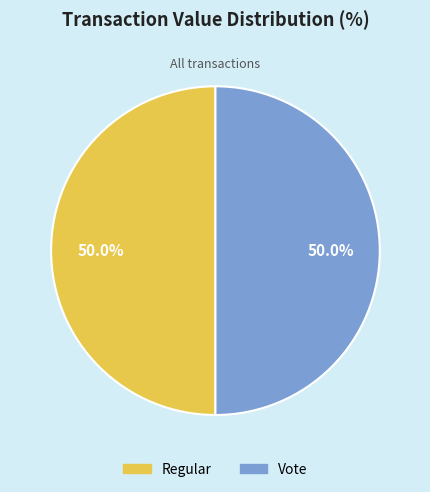

What is the ratio of the value at Regular to the value at Vote?

1.0